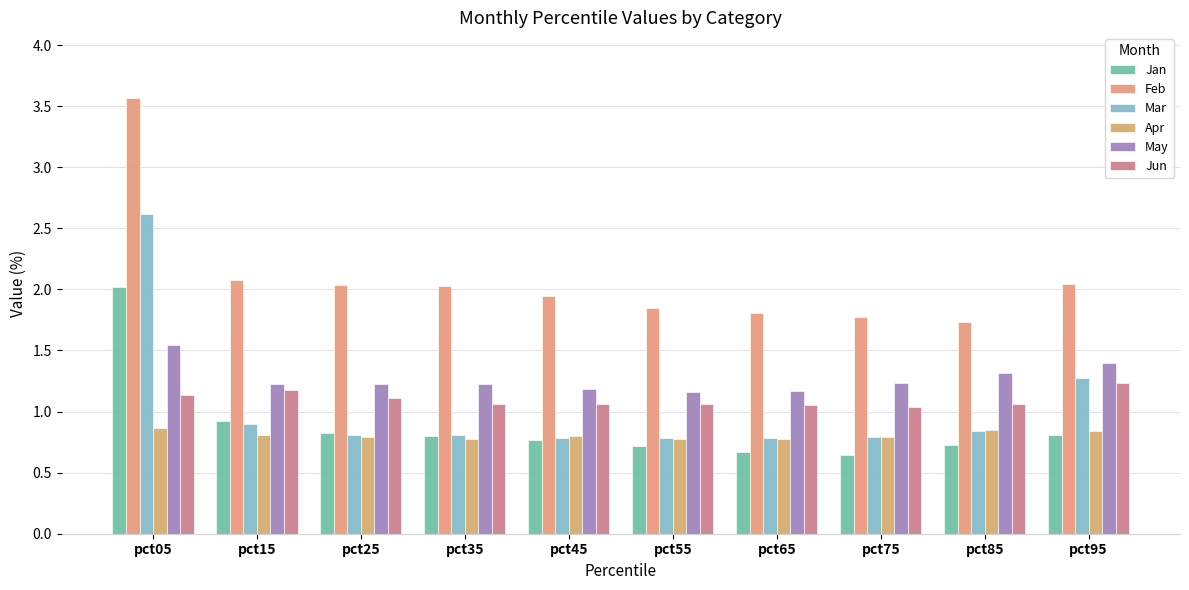

How many groups of bars are there?

10